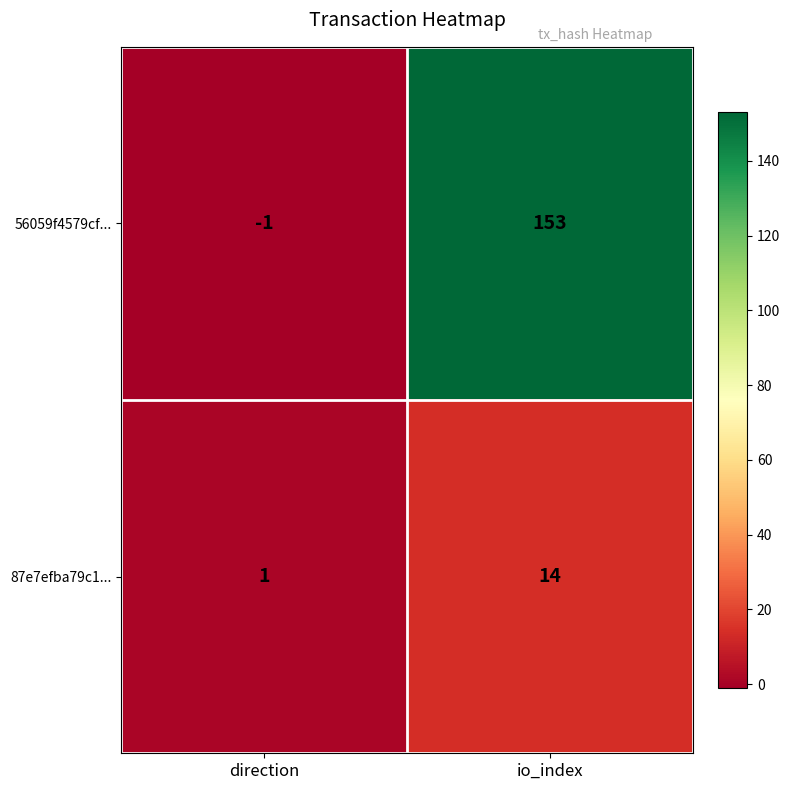

How many distinct data groups are displayed?

2